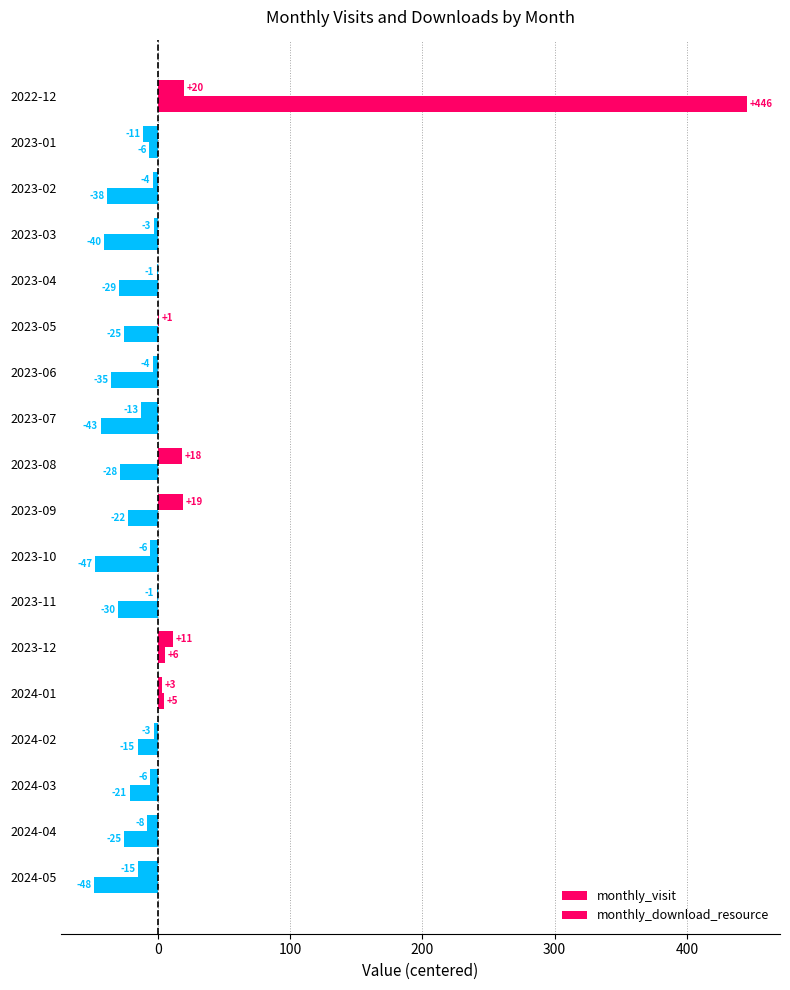

Does the chart contain stacked bars?

No